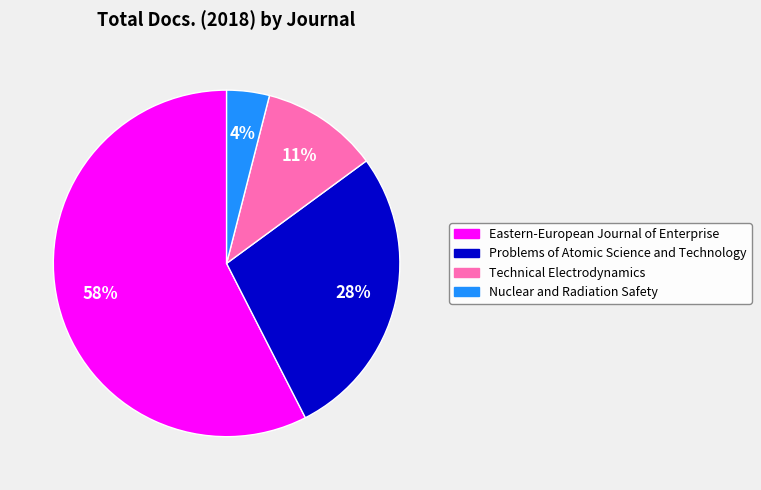

To the nearest percent, what is the difference between the Problems of Atomic Science and Technology and Eastern-European Journal of Enterprise slice percentages?

30%